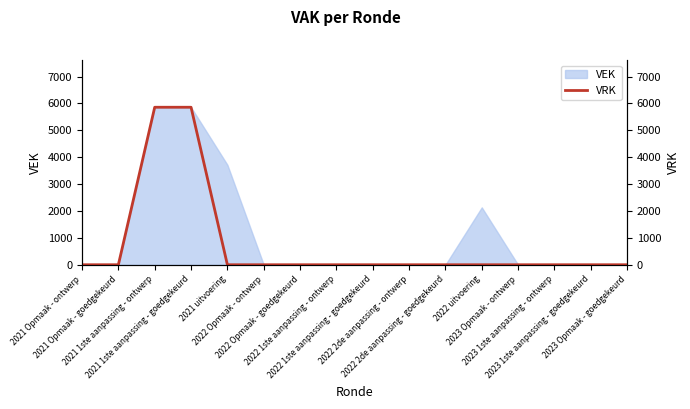

What is the highest value of the VEK series?

5860